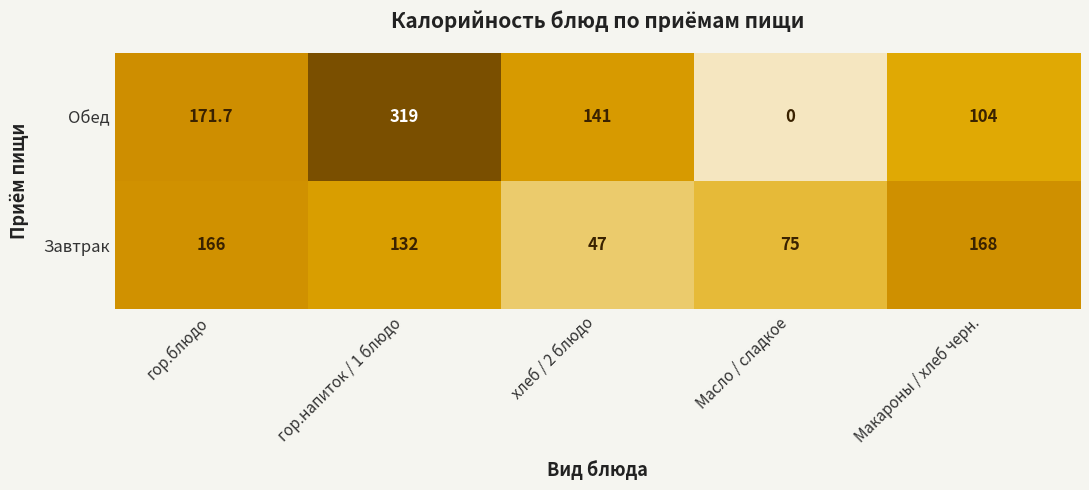

What is the total value across all series at гор.блюдо?

337.7